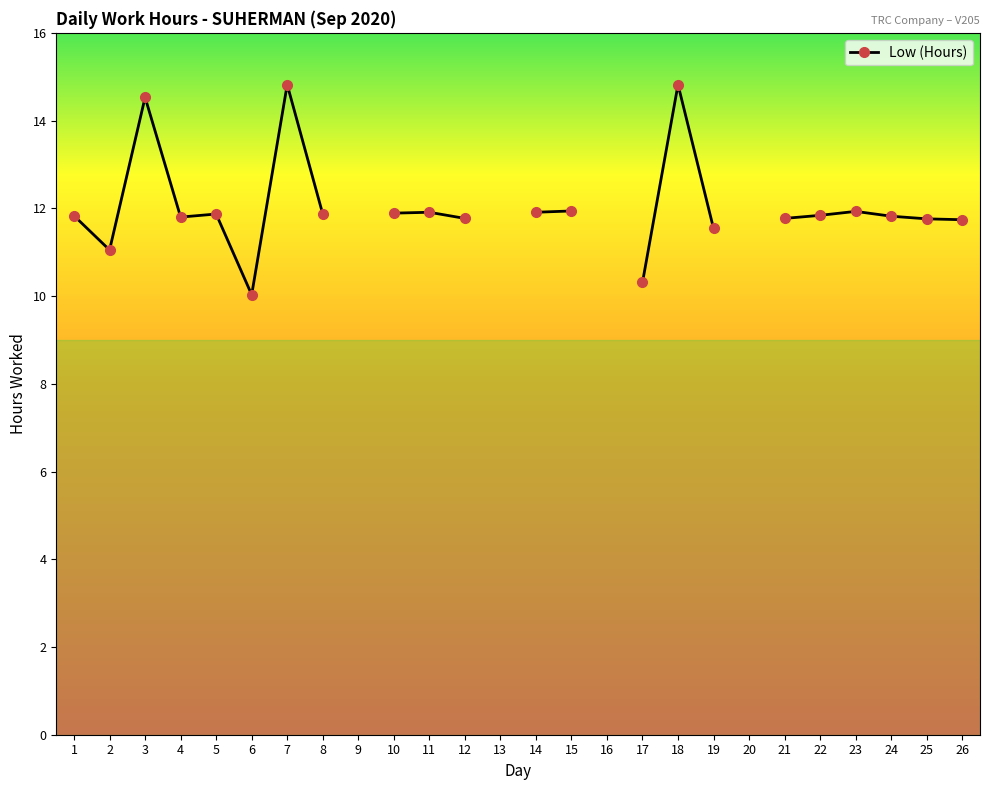

Approximately how many times larger is the value at 3 compared to 24?

1.2